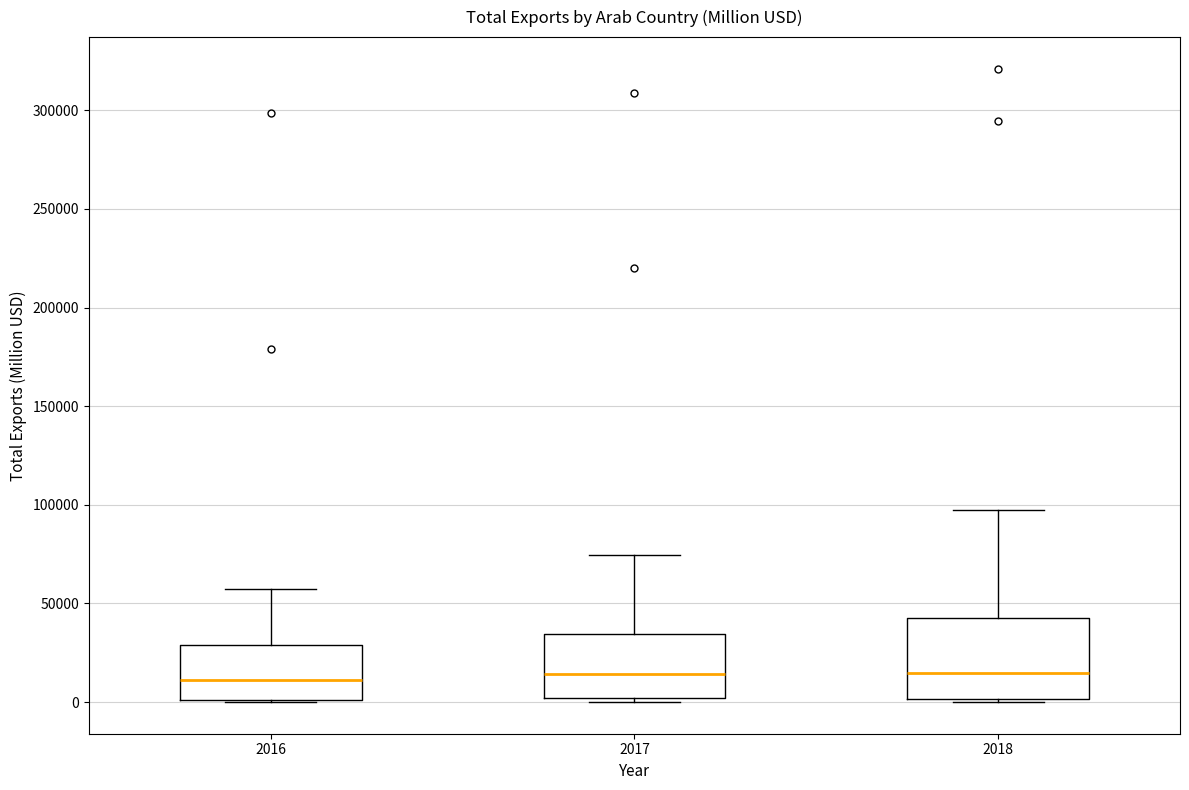

Reading left to right, read every box against the y-axis: the position of its median line, the range the box covers, and the ends of its whiskers. The values are not printed on the chart, so give them approximately, as read against the axis.

2016: median 10000, box 0 to 30000, whiskers 0 to 55000
2017: median 15000, box 0 to 35000, whiskers 0 (just below the box's lower edge) to 75000
2018: median 15000, box 0 to 45000, whiskers 0 (just below the box's lower edge) to 100000